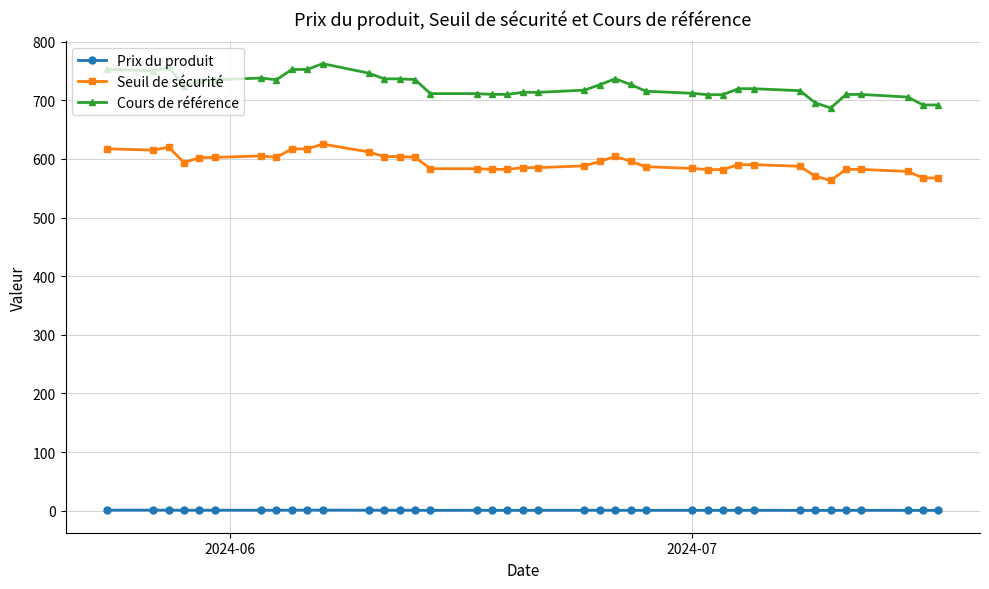

What is the maximum value shown in the chart?

762.5